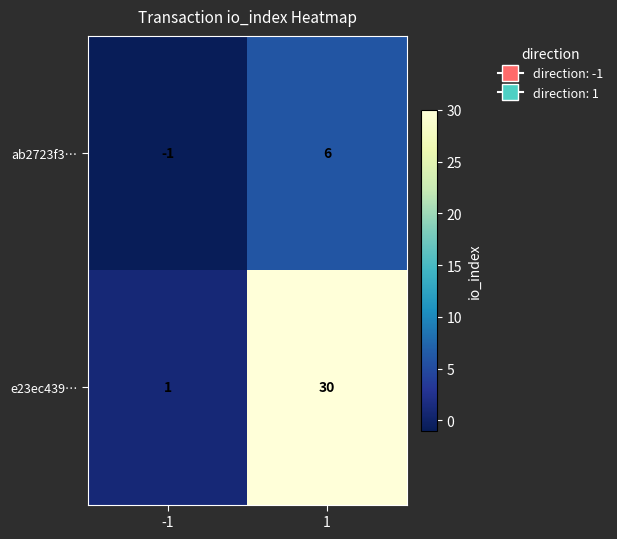

Which series has the largest range (max minus min)?

e23ec439…